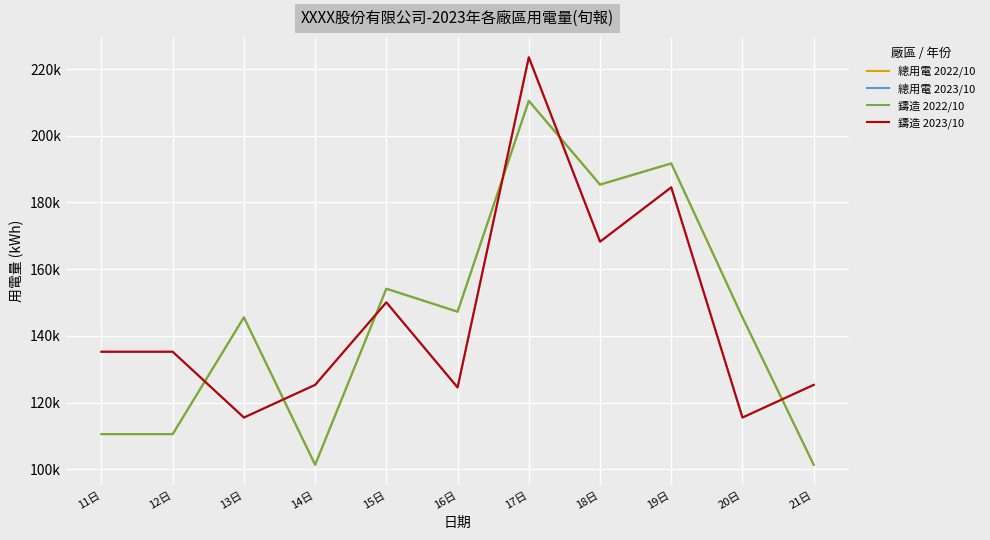

What is the label of the 3rd point from the left?

13日